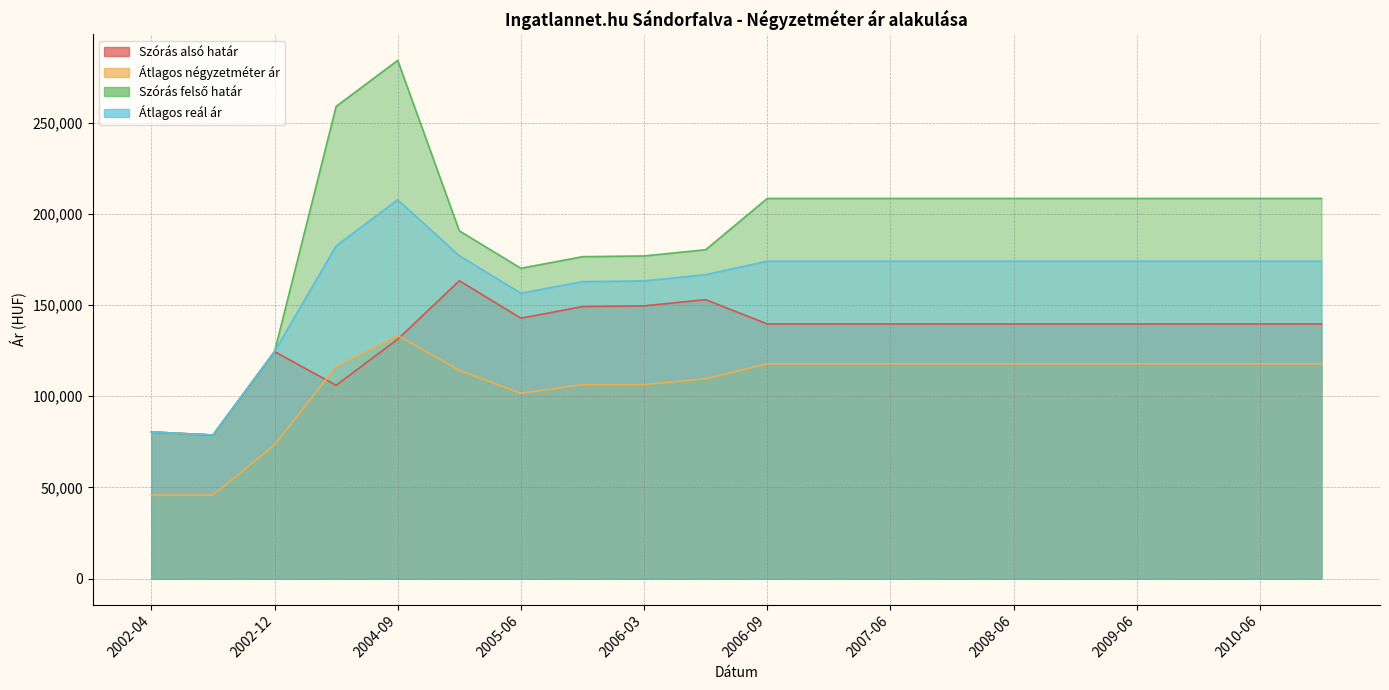

In Szórás alsó határ, how many points are higher than both neighbors (excluding endpoints)?

3